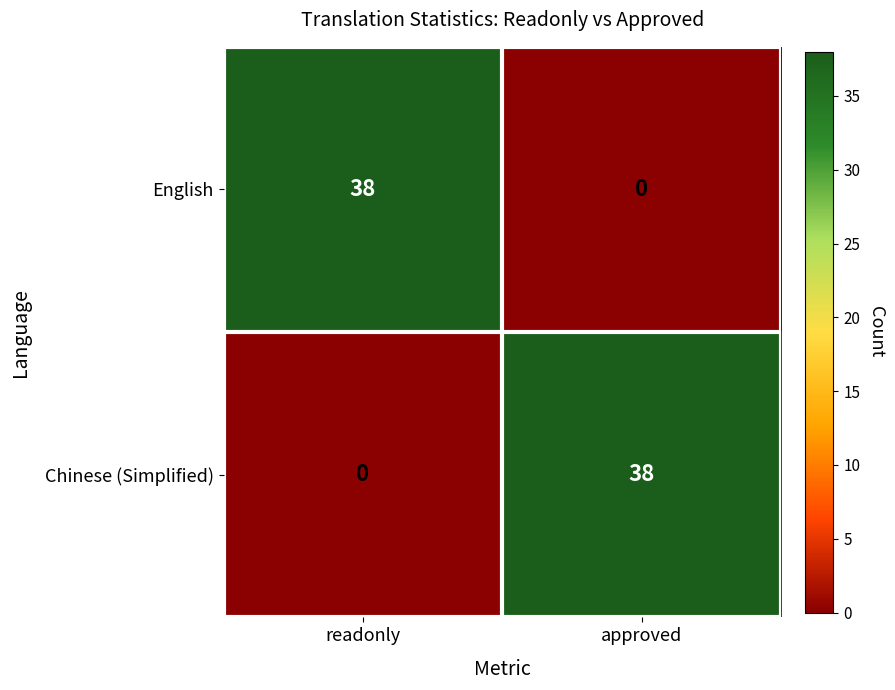

Rank the series at approved from lowest to highest value.

English, Chinese (Simplified)